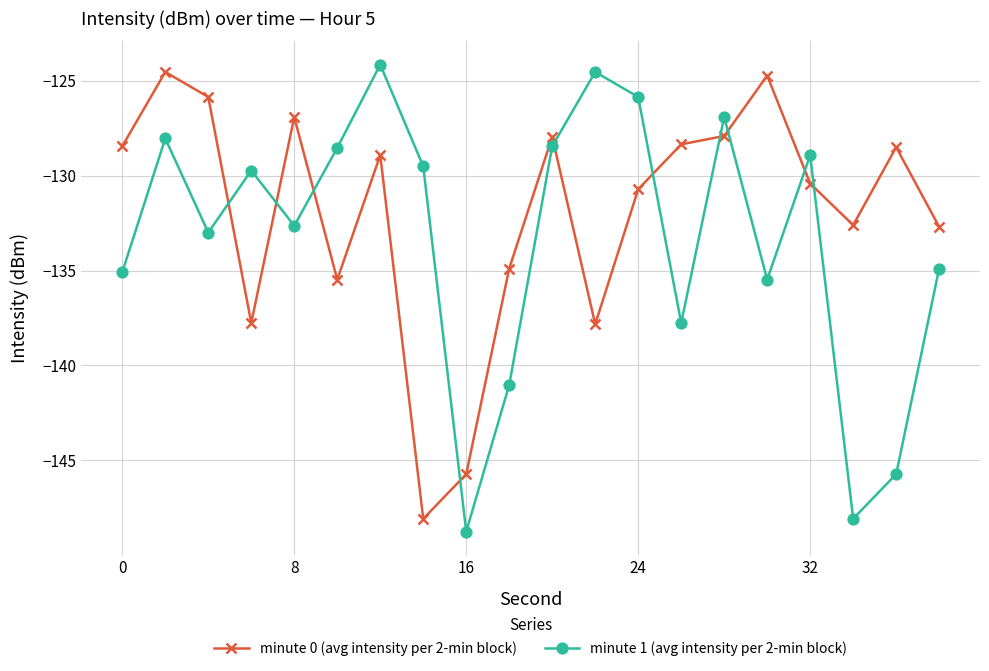

What is the value of the minute 1 (avg intensity per 2-min block) point at the 12th from the left?

-124.5